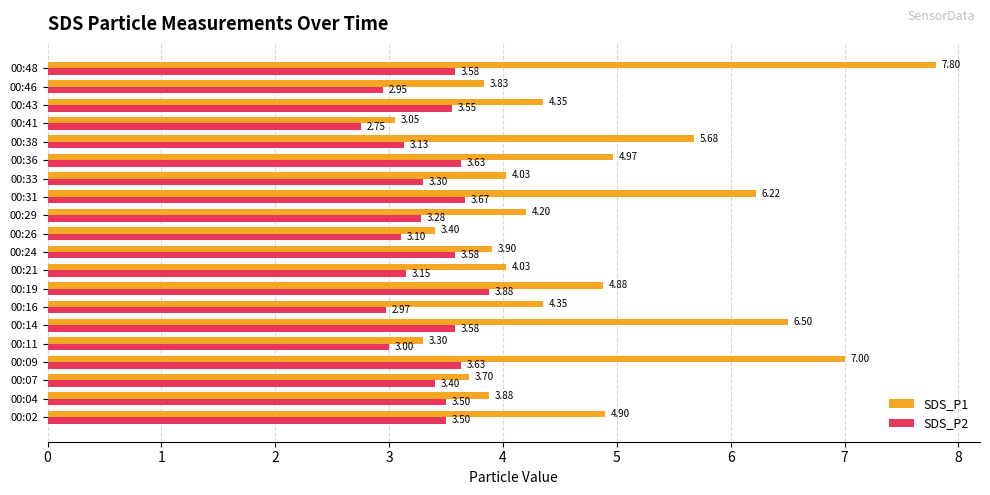

At how many categories does at least one series exceed 3?

20